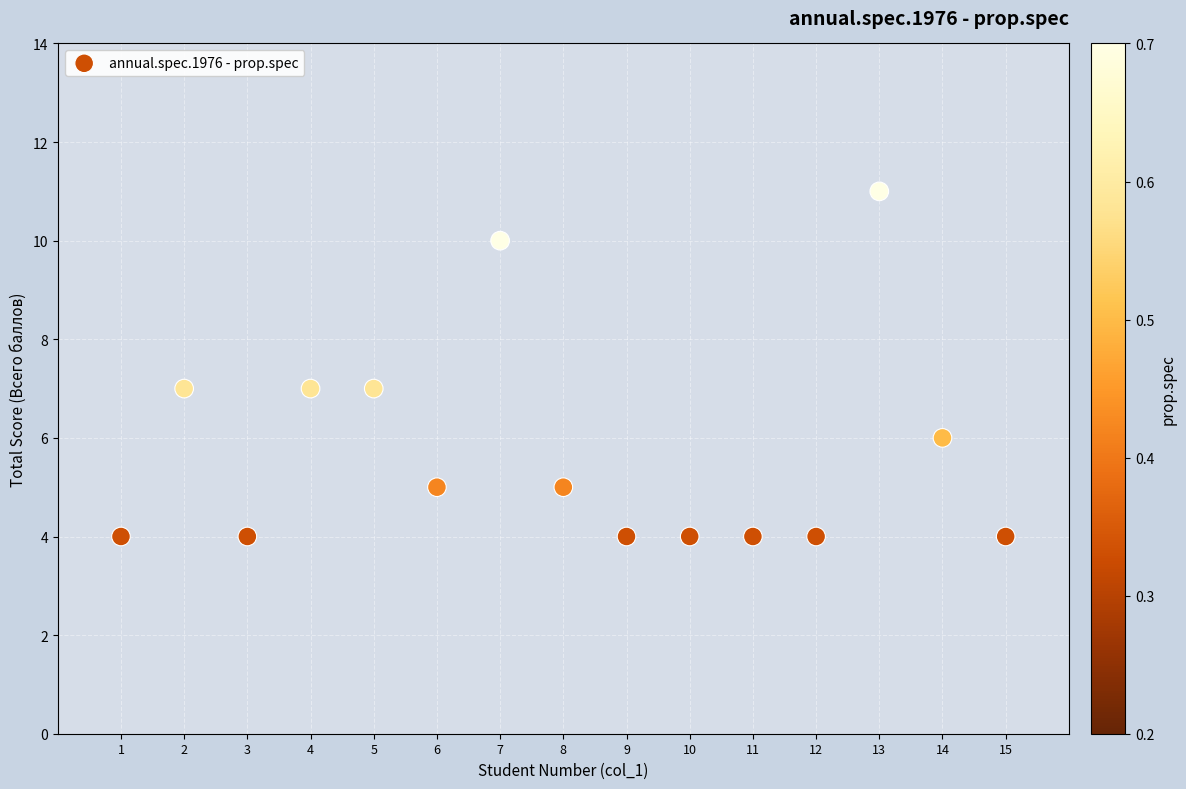

What is the range of Y values (max minus min)?

7